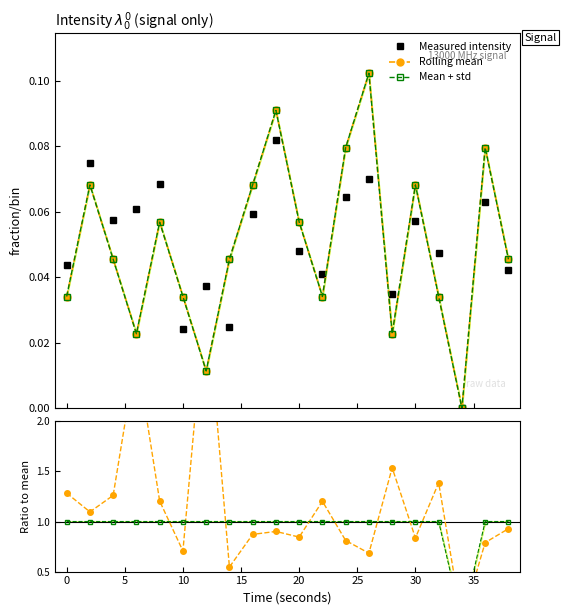

In Rolling mean, how many points are lower than both neighbors (excluding endpoints)?

5